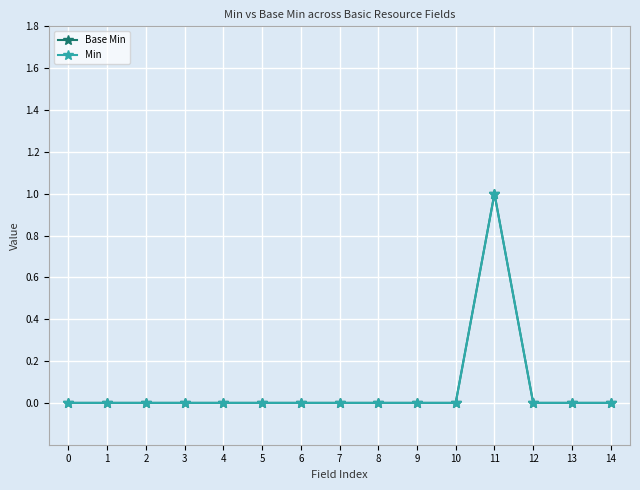

Reading right to left, transcribe all the data shown in this chart.

Base Min: 14=0	13=0	12=0	11=1	10=0	9=0	8=0	7=0	6=0	5=0	4=0	3=0	2=0	1=0	0=0
Min: 14=0	13=0	12=0	11=1	10=0	9=0	8=0	7=0	6=0	5=0	4=0	3=0	2=0	1=0	0=0